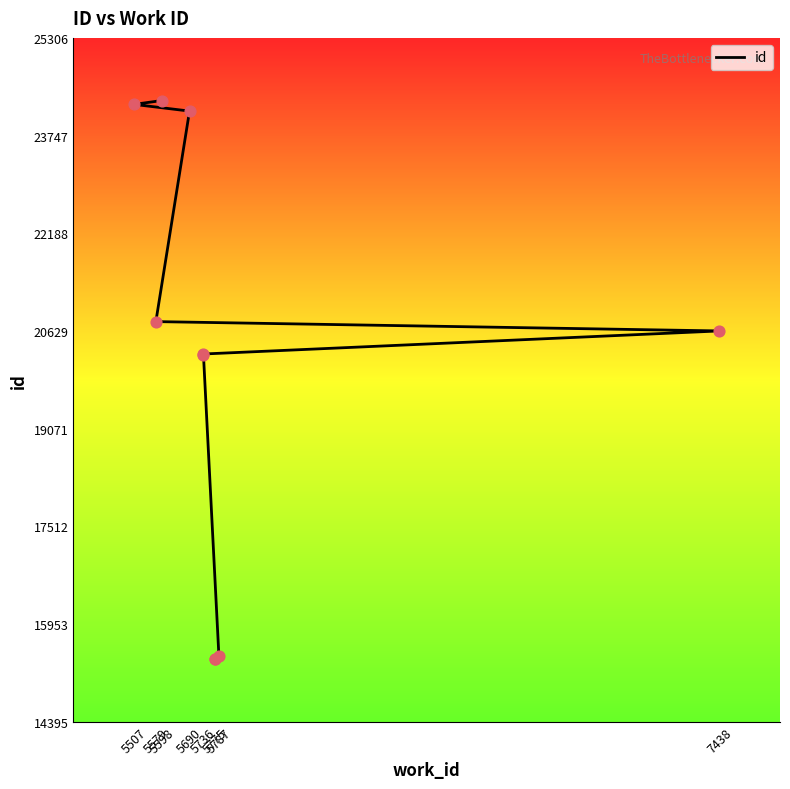

What is the ratio of the value at 5775 to the value at 7438?

0.7